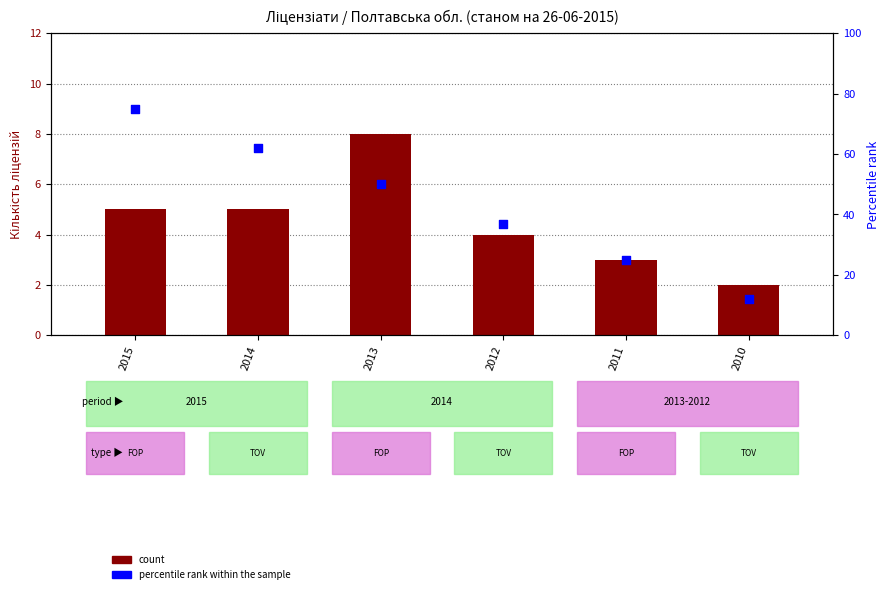

What are all the series names shown in the legend?

count, percentile rank within the sample